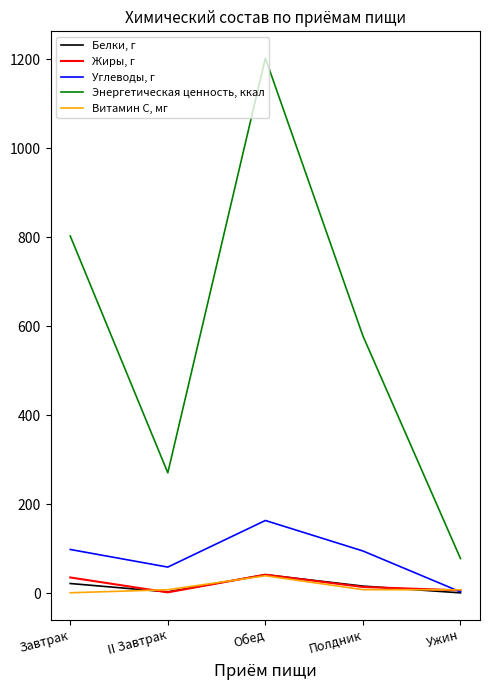

List the series in order of their peak value, highest first.

Энергетическая ценность, ккал, Углеводы, г, Жиры, г, Белки, г, Витамин С, мг